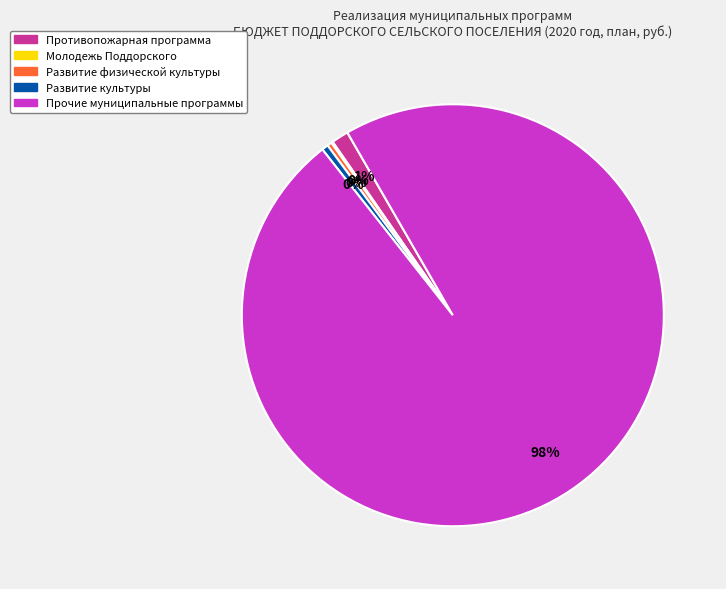

Approximately how many times larger is the value at Развитие культуры compared to Развитие физической культуры?

1.4